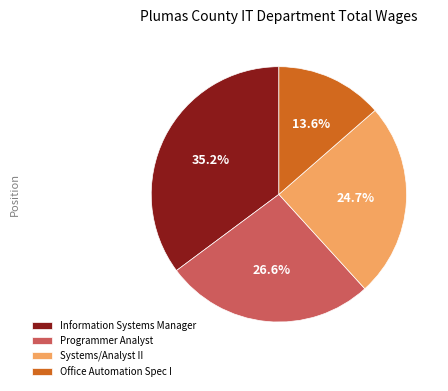

Count the number of slices in the pie.

4